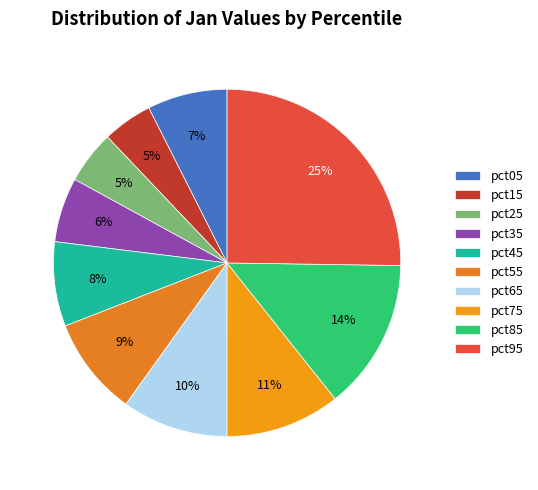

What is the smallest slice in the pie chart?

pct15